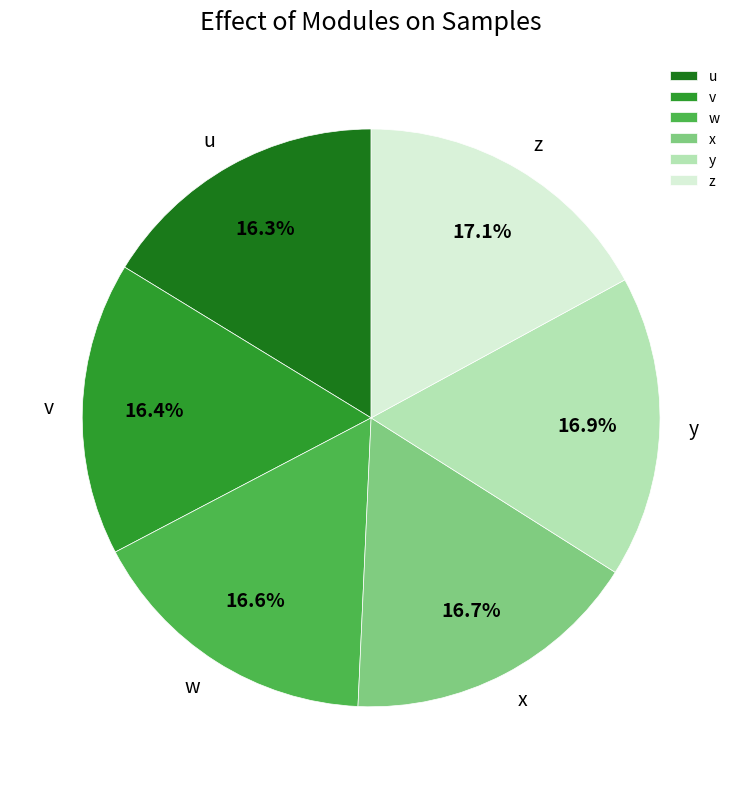

To the nearest percent, what is the difference between the largest and smallest slice percentages?

1%